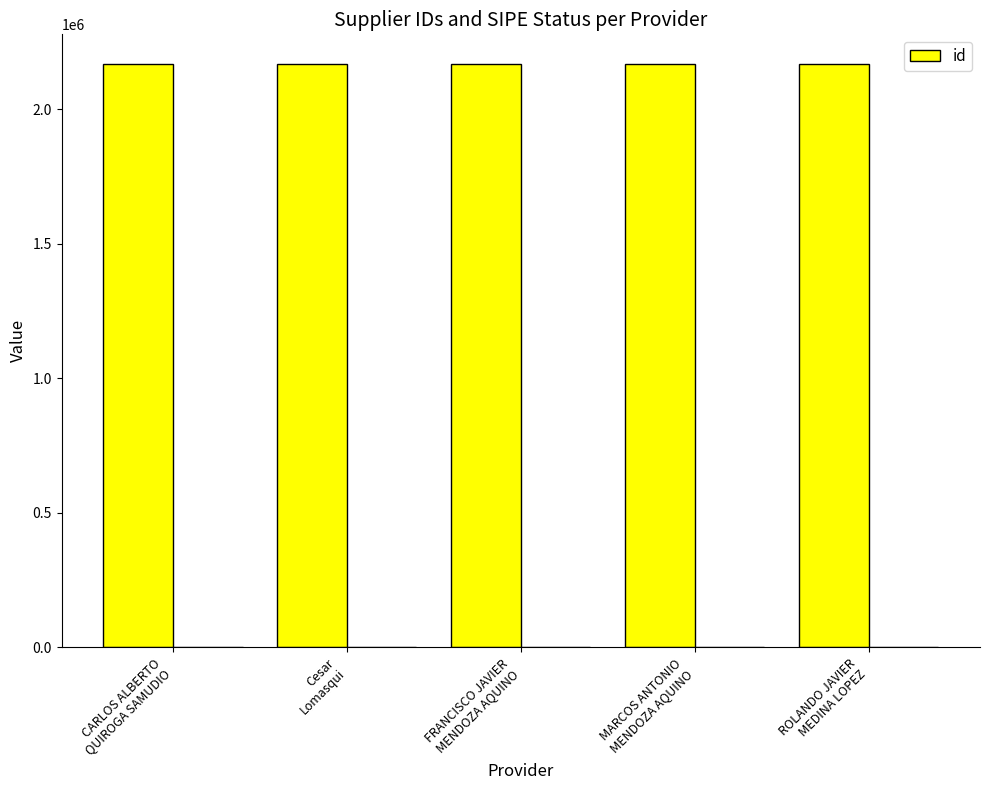

Does the chart contain any negative values?

No